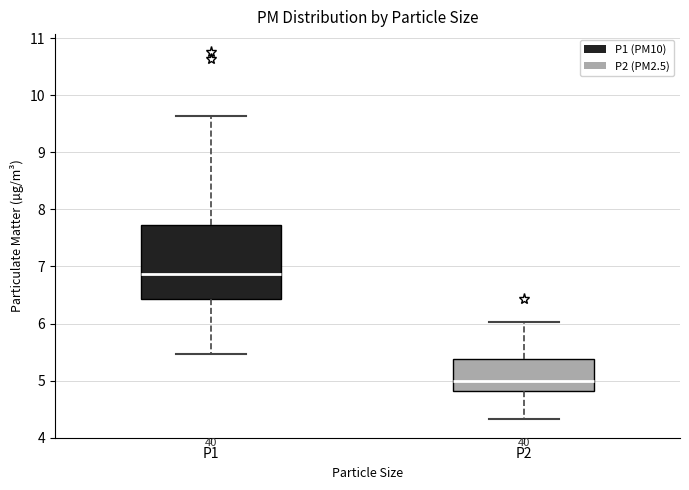

Which box has the highest median line?

P1